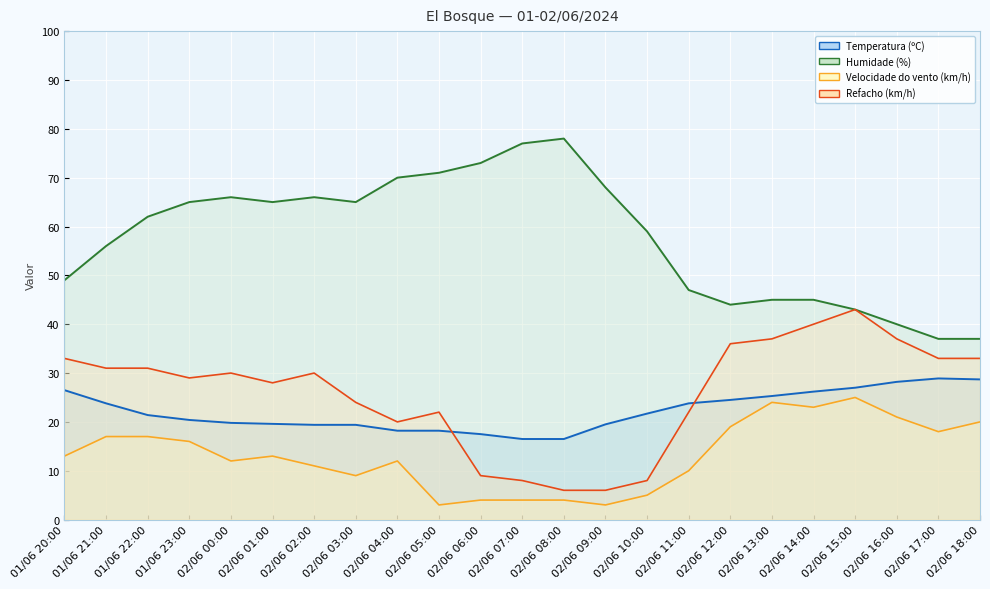

Where is the first local minimum for Humidade (%)?

02/06 01:00